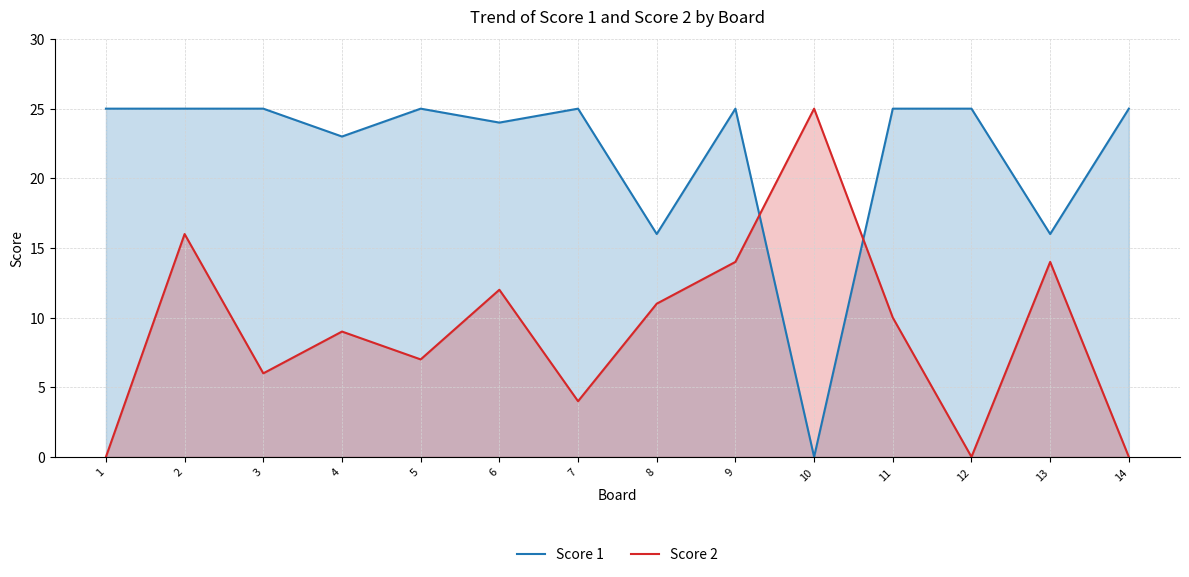

What are all the series names shown in the legend?

Score 1, Score 2